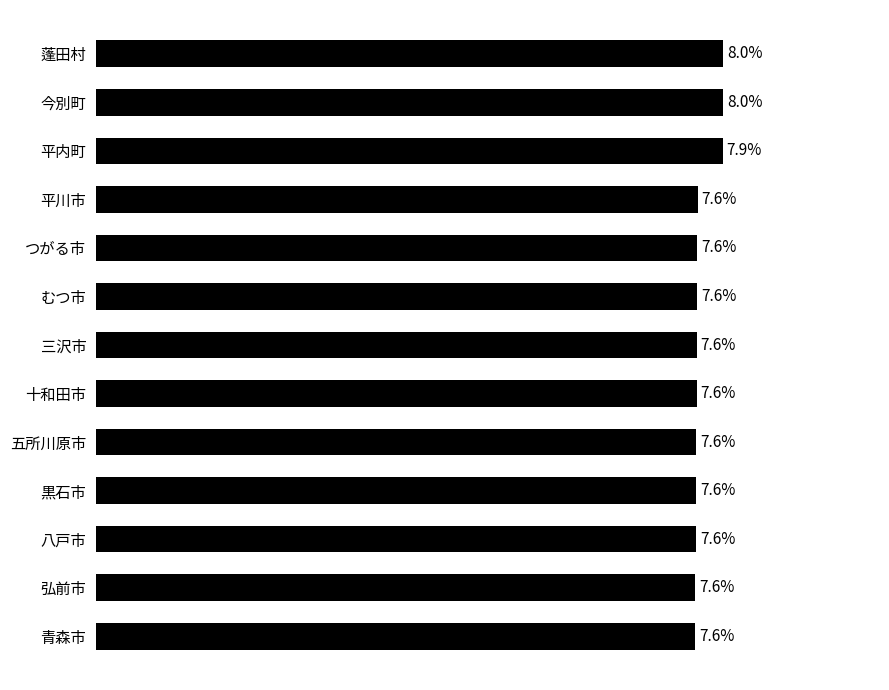

What is the label of the 4th bar from the bottom?

黒石市